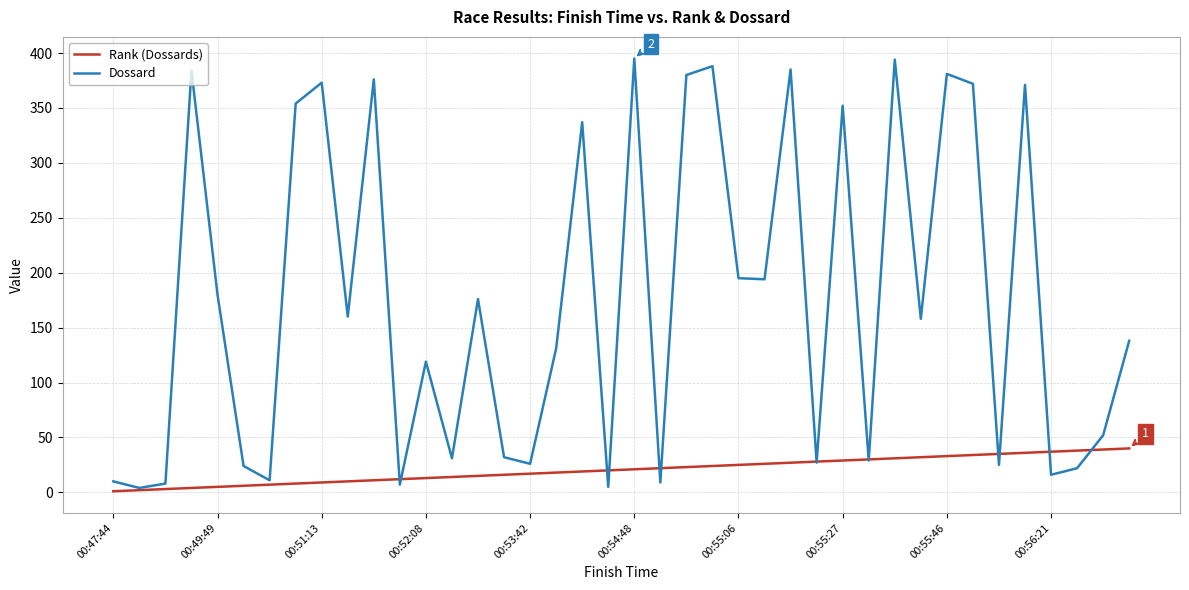

Which series has the widest spread of values?

Dossard